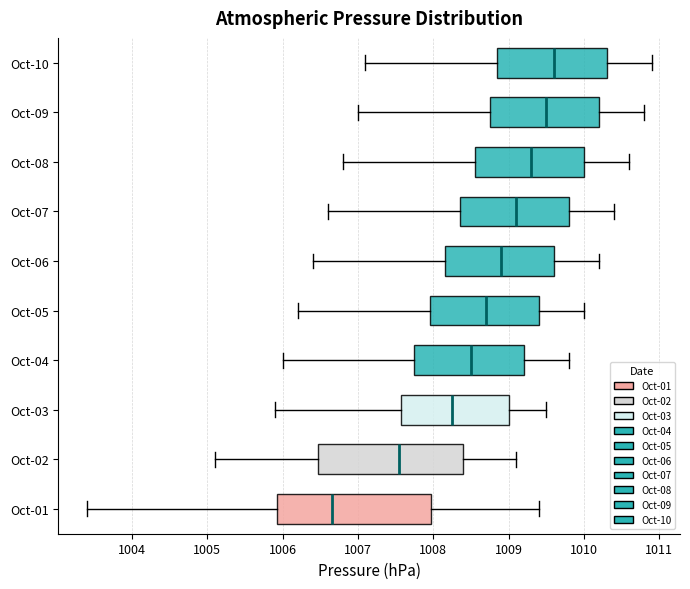

Which box has the furthest to the right median line?

Oct-10